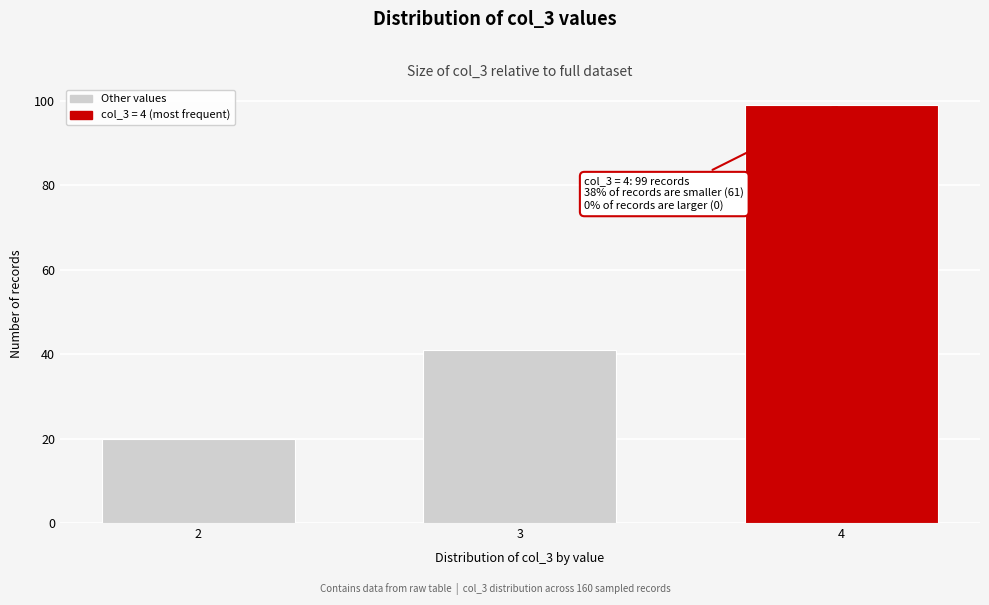

Reading right to left, what are all the values shown in this chart?

99	41	20